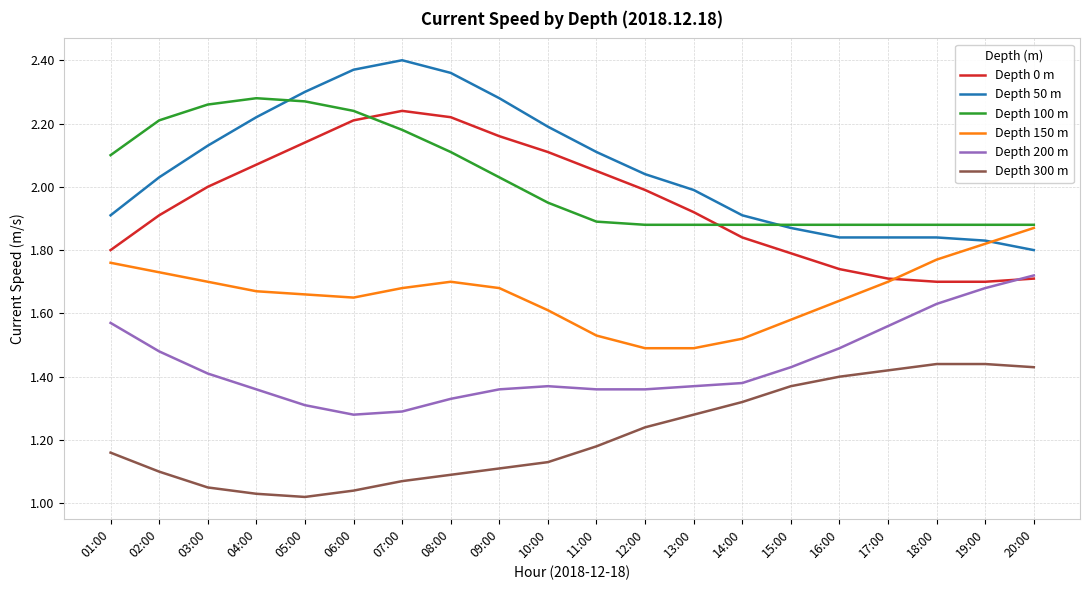

Which series has the widest spread of values?

Depth 50 m